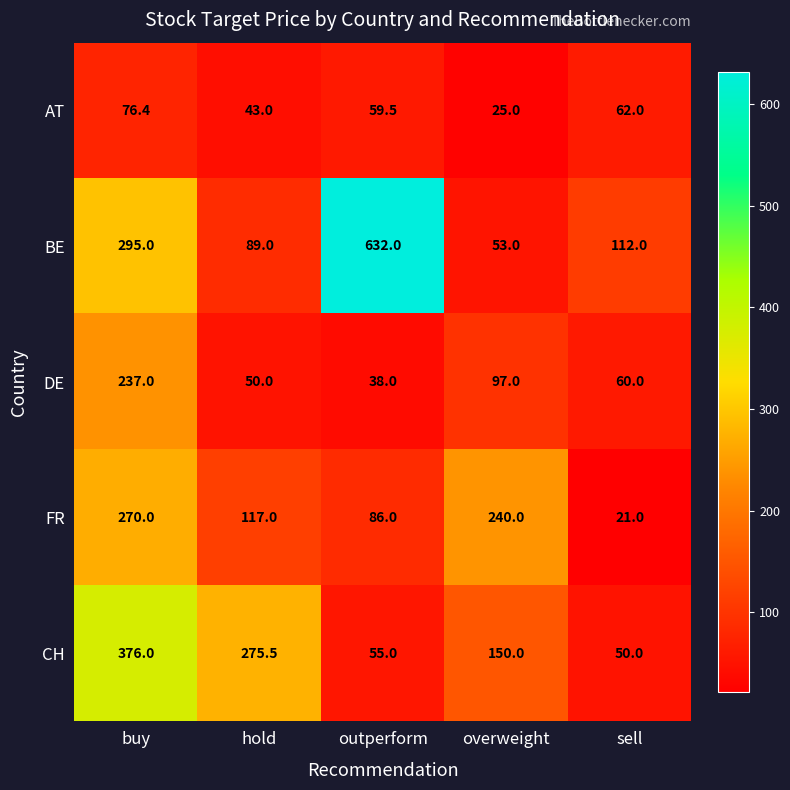

List the series in order of their overall mean, highest first.

BE, CH, FR, DE, AT